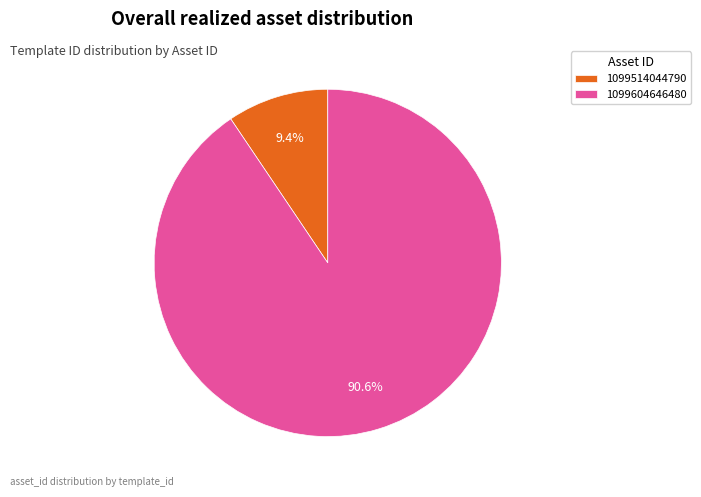

Do 1099514044790 and 1099604646480 together represent more than half of the pie?

Yes